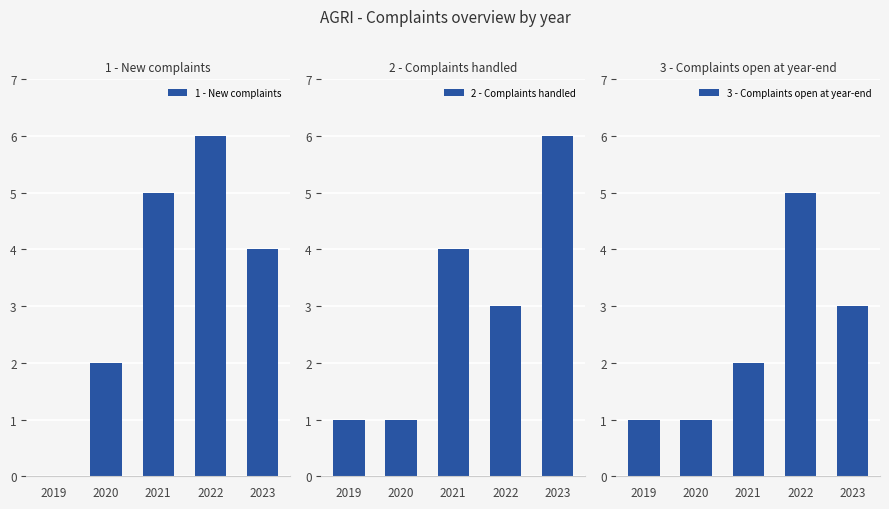

How many groups of bars are there?

5